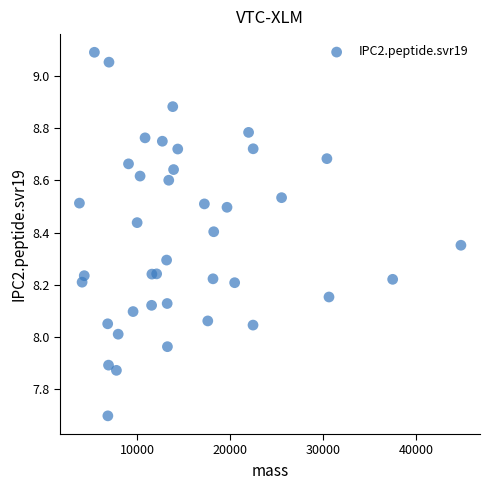

What is the range of X values (max minus min)?

41088.4